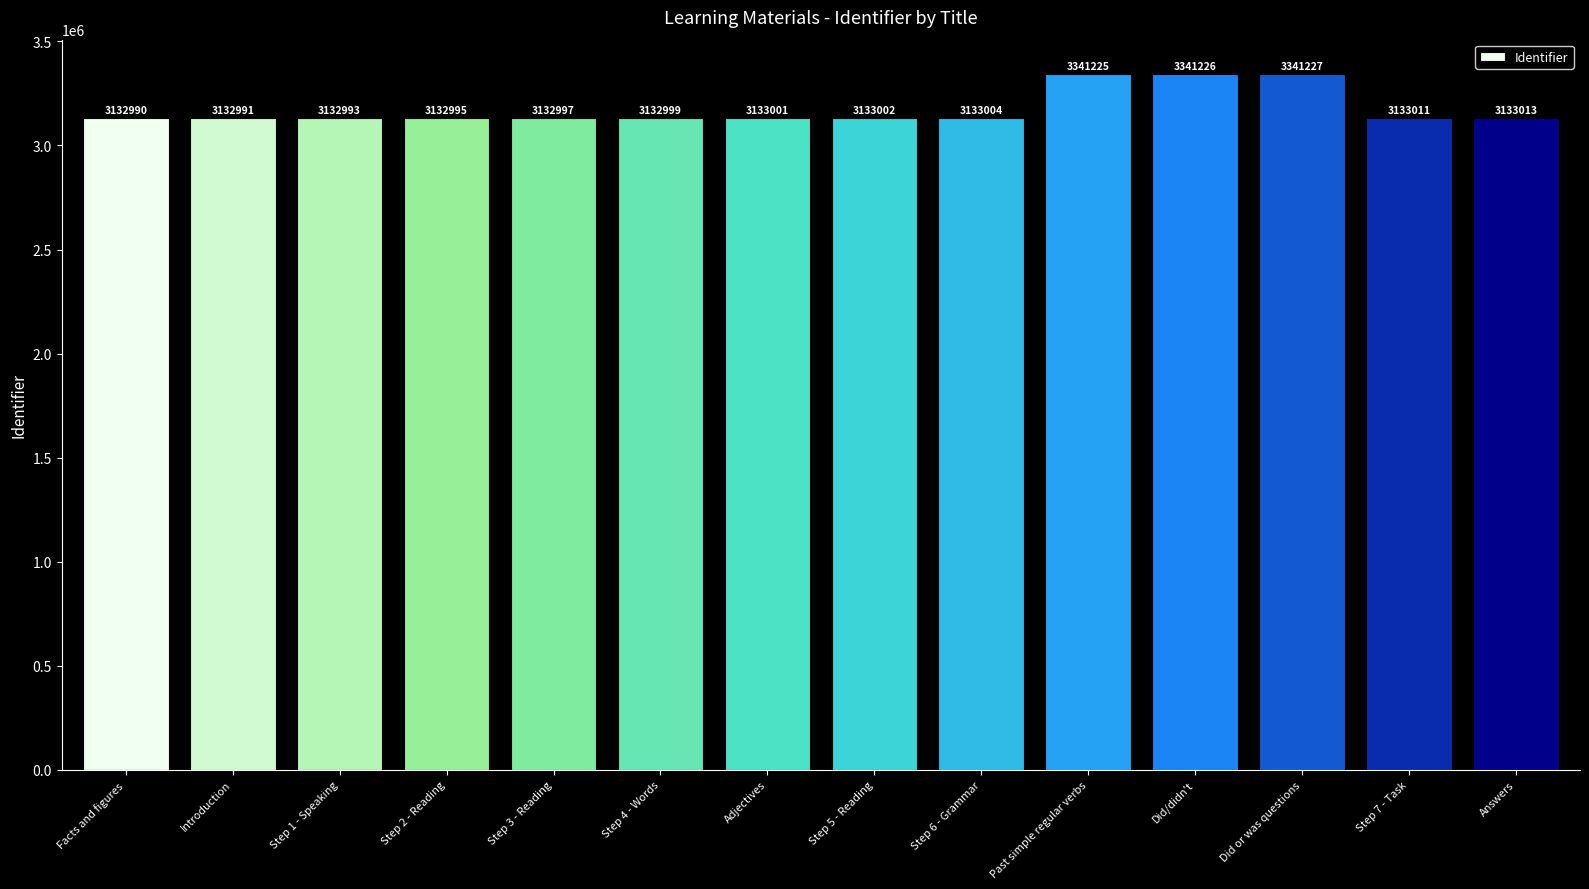

Rank the categories by value from lowest to highest.

Facts and figures, Introduction, Step 1 - Speaking, Step 2 - Reading, Step 3 - Reading, Step 4 - Words, Adjectives, Step 5 - Reading, Step 6 - Grammar, Step 7 - Task, Answers, Past simple regular verbs, Did/didn't, Did or was questions